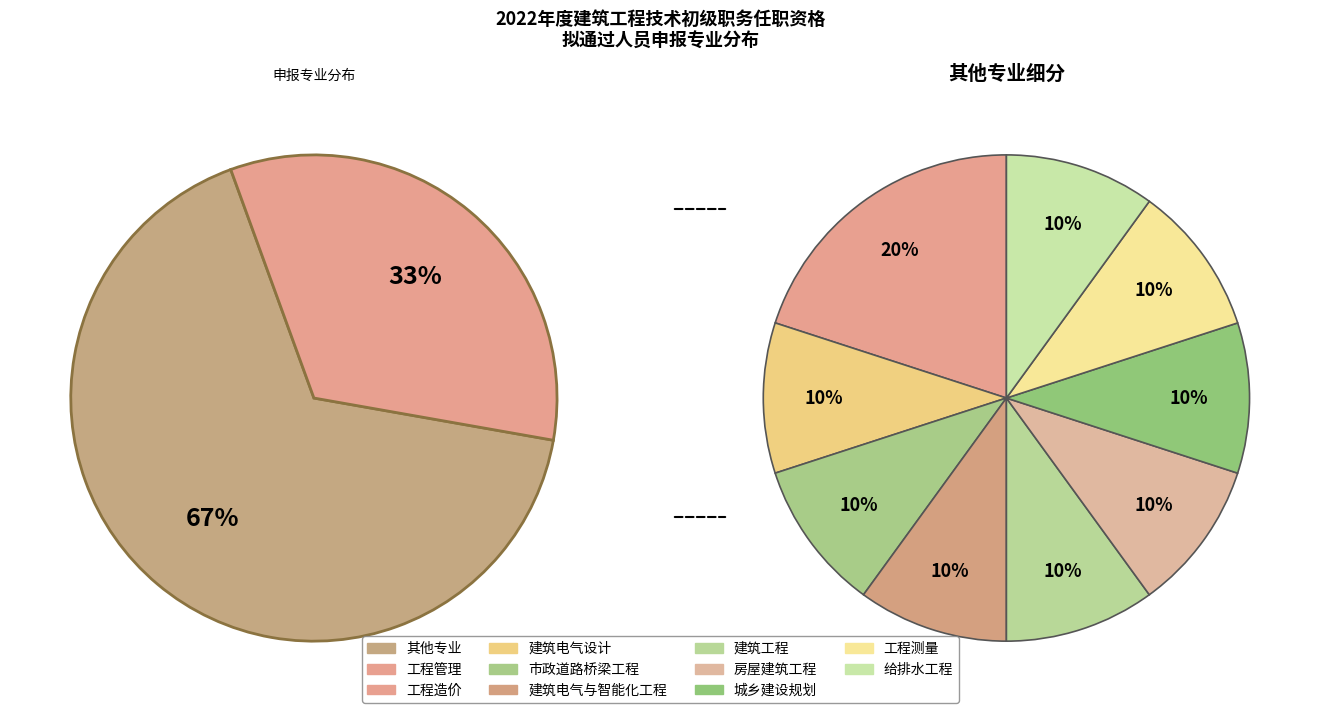

What percentage do 给排水工程 and 建筑电气与智能化工程 together represent?

13.3%